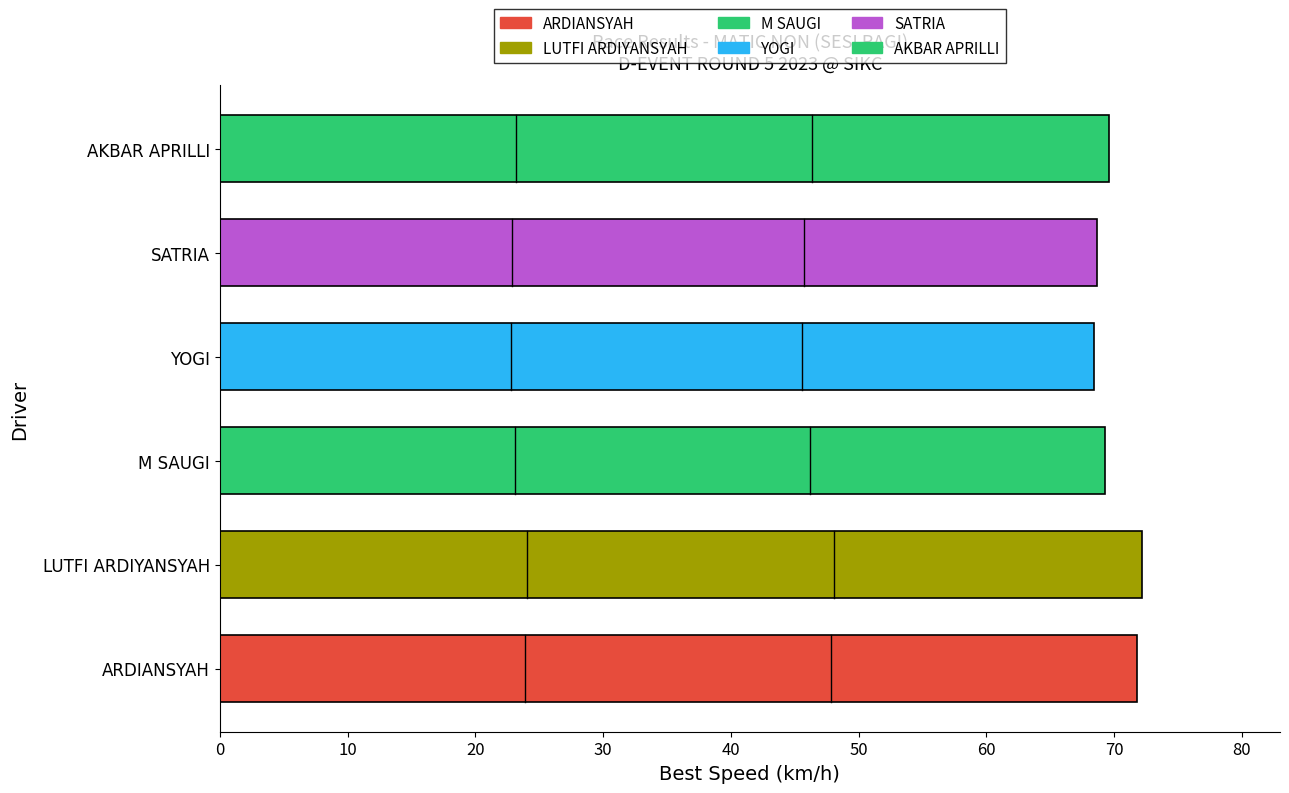

Read the value at SATRIA.

68.6